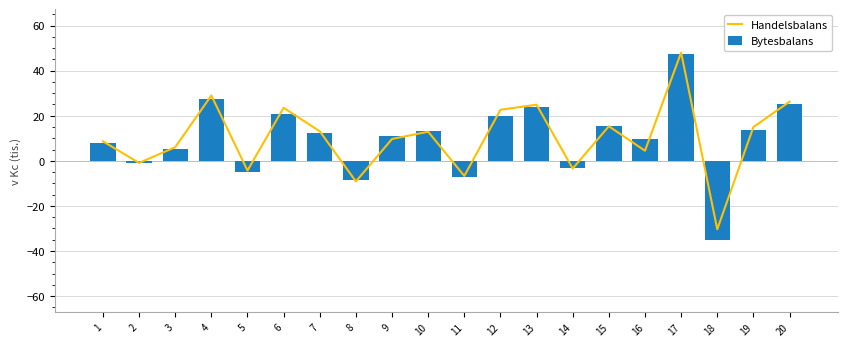

What is the value of the Bytesbalans bar at the 4th from the left?

27.4